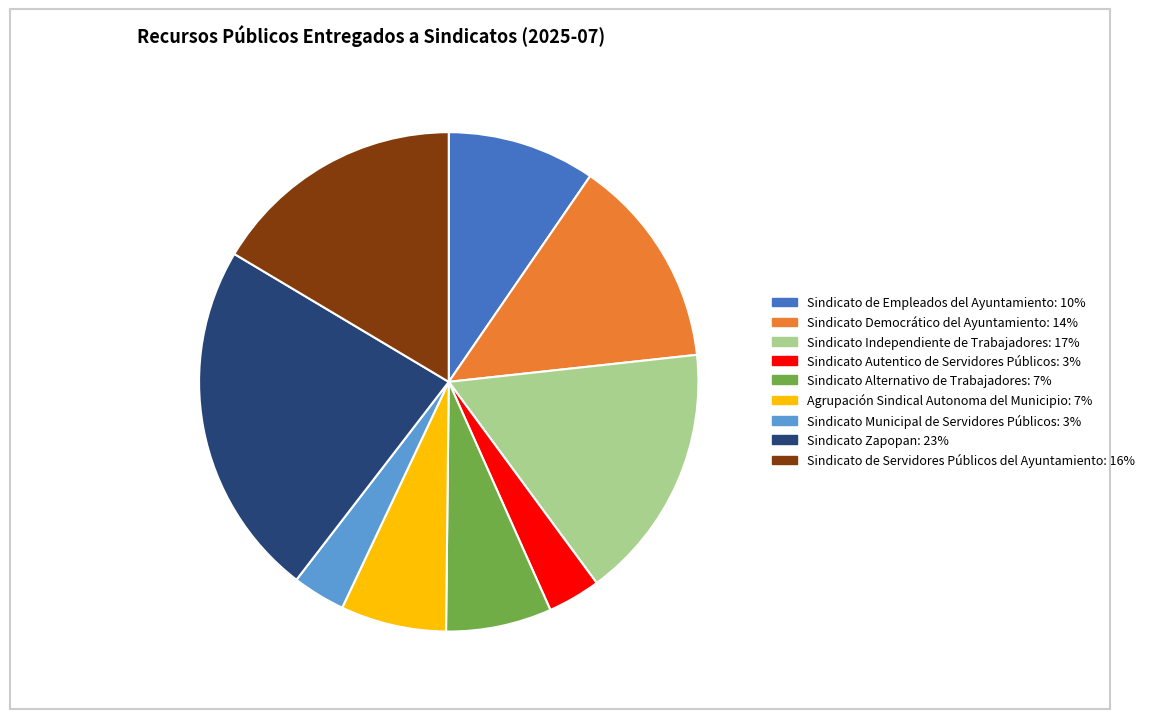

Does any single category account for the majority?

No